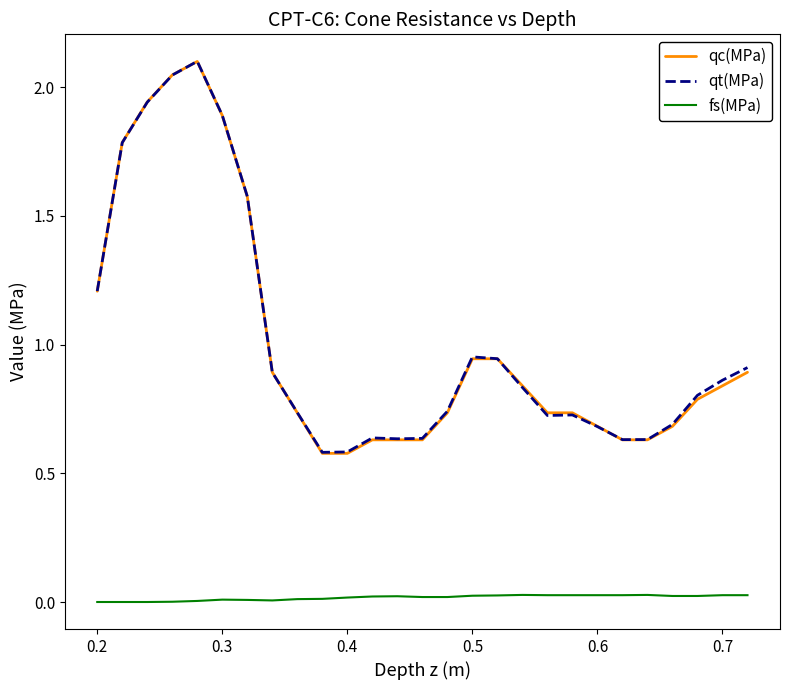

True or false: qc(MPa) and fs(MPa) intersect in this chart.

False